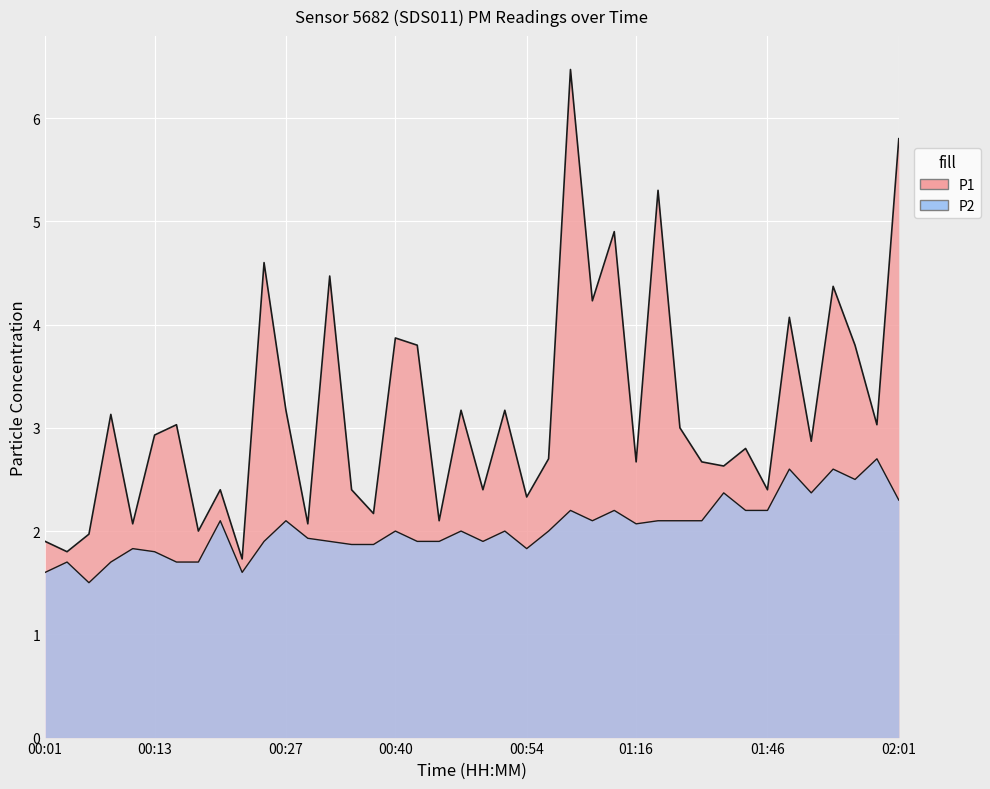

Which series has the largest total across all categories?

P1